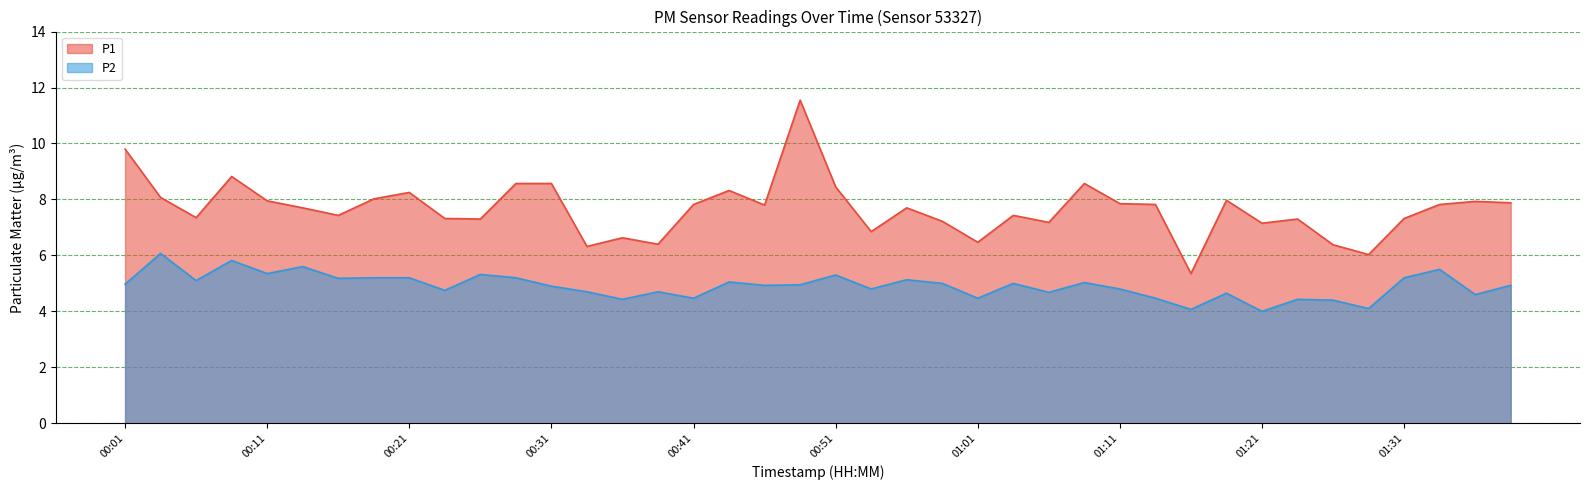

What is the difference between the maximum and minimum values in the P1 series?

6.2